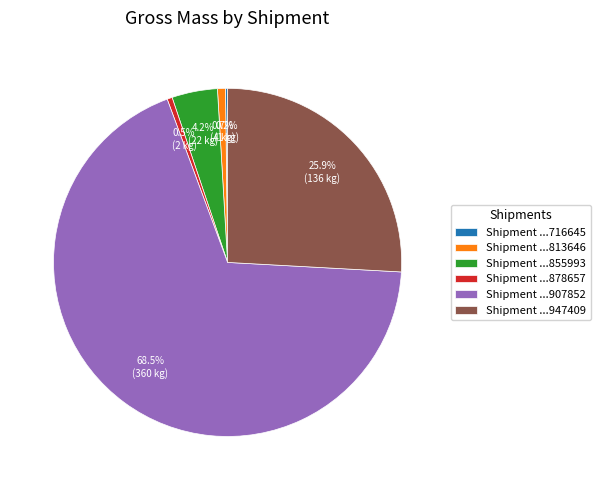

Which has a higher value, Shipment ...855993 or Shipment ...947409?

Shipment ...947409